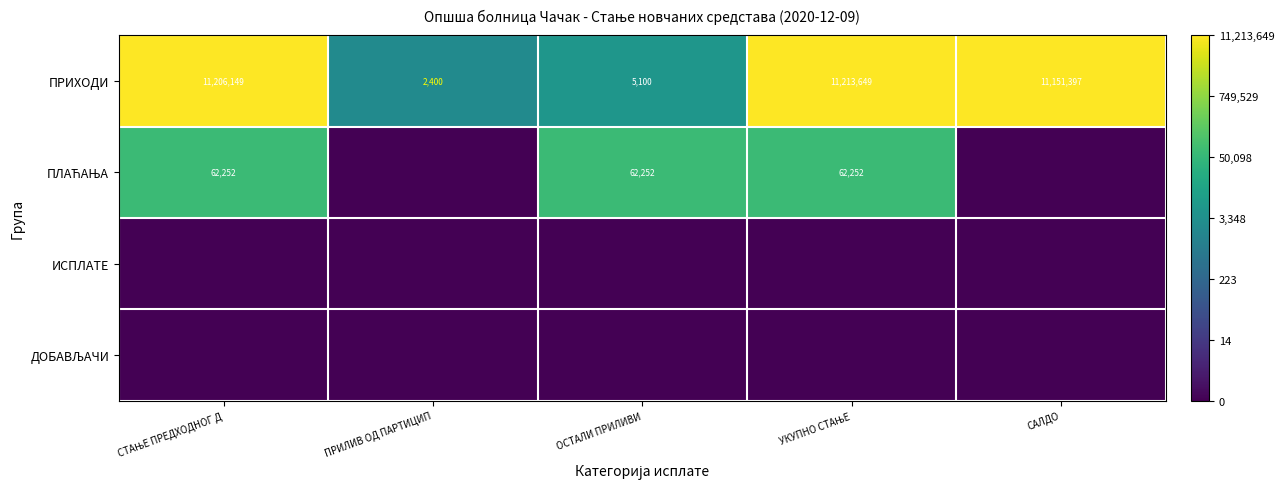

True or false: ПРИХОДИ has a value of 11151397 at САЛДО.

True